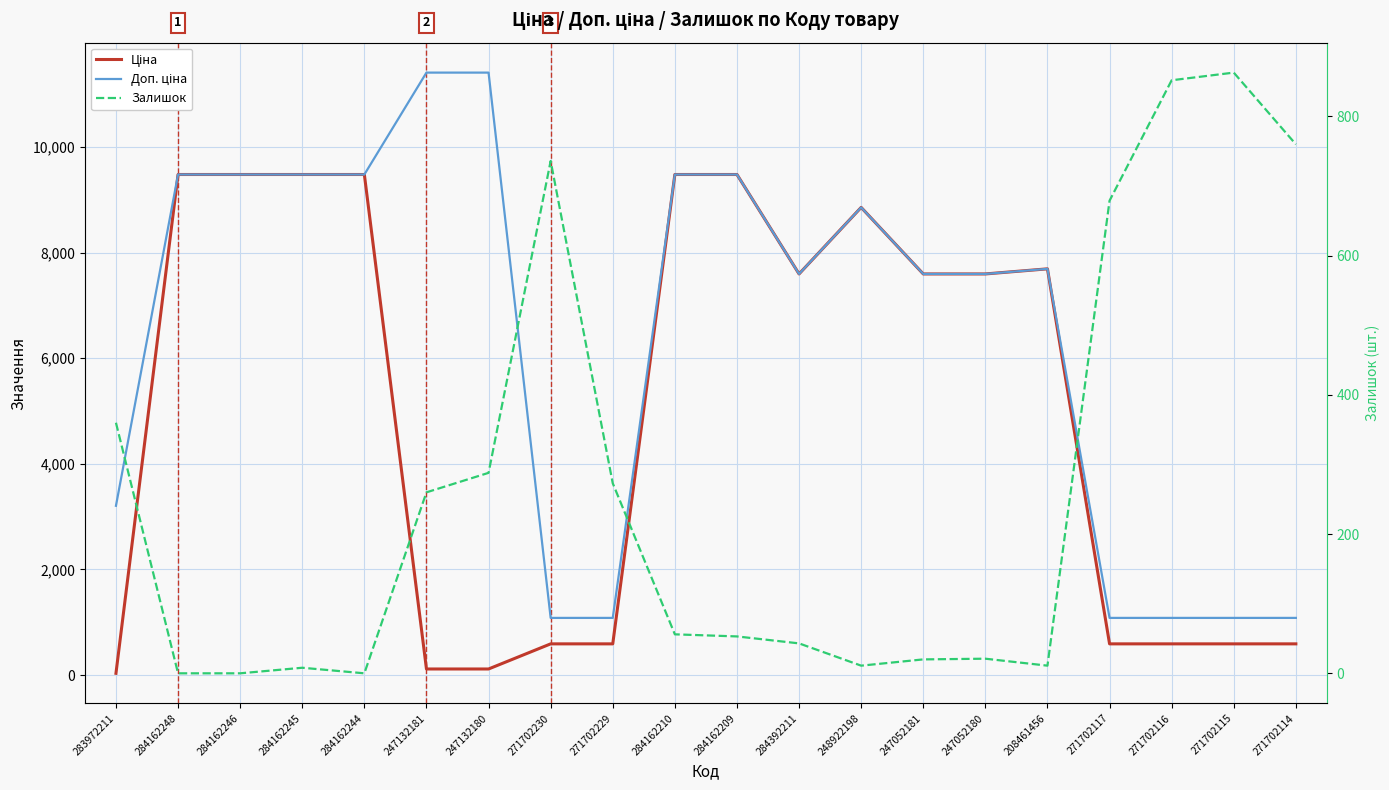

Reading left to right, extract all data points from this chart.

Ціна: 283972211=32.0	284162248=9480.1	284162246=9480.1	284162245=9480.1	284162244=9480.1	247132181=114.1	247132180=114.1	271702230=589.9	271702229=589.9	284162210=9480.1	284162209=9480.1	284392211=7596.5	248922198=8856.7	247052181=7596.5	247052180=7596.5	208461456=7693.1	271702117=589.9	271702116=589.9	271702115=589.9	271702114=589.9
Доп. ціна: 283972211=3205.0	284162248=9480.1	284162246=9480.1	284162245=9480.1	284162244=9480.1	247132181=11410.0	247132180=11410.0	271702230=1081.7	271702229=1081.7	284162210=9480.1	284162209=9480.1	284392211=7596.5	248922198=8856.7	247052181=7596.5	247052180=7596.5	208461456=7693.1	271702117=1081.7	271702116=1081.7	271702115=1081.7	271702114=1081.7
Залишок: 283972211=360.0	284162248=0.0	284162246=0.0	284162245=8.0	284162244=0.0	247132181=260.0	247132180=288.0	271702230=736.0	271702229=273.0	284162210=56.0	284162209=53.0	284392211=43.0	248922198=11.0	247052181=20.0	247052180=21.0	208461456=11.0	271702117=679.0	271702116=852.0	271702115=863.0	271702114=760.0